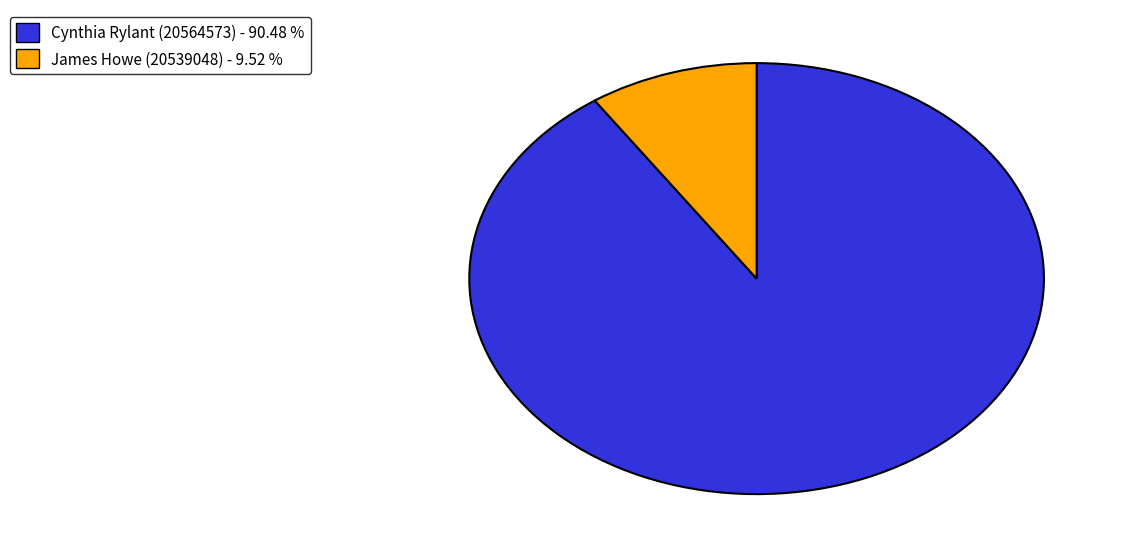

What is the majority slice?

Cynthia Rylant (20564573)